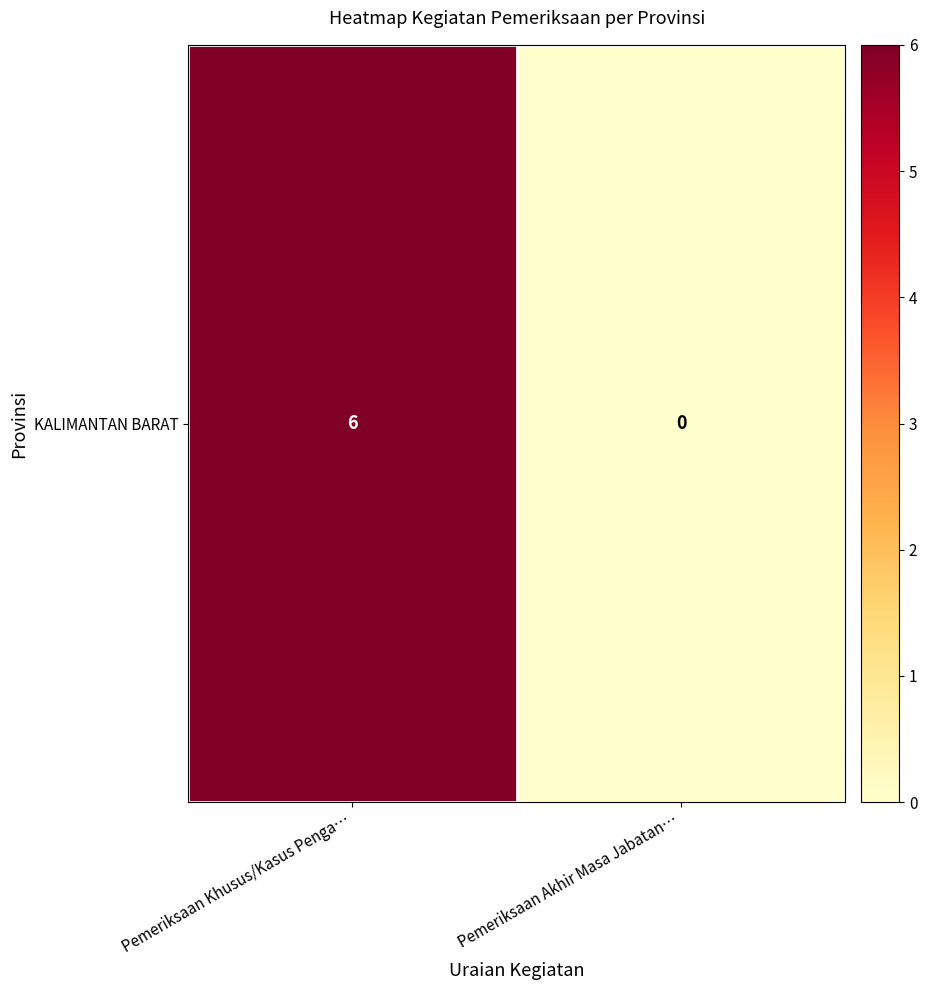

What is the sum of the values at Pemeriksaan Khusus/Kasus Penga… and Pemeriksaan Akhir Masa Jabatan…?

6